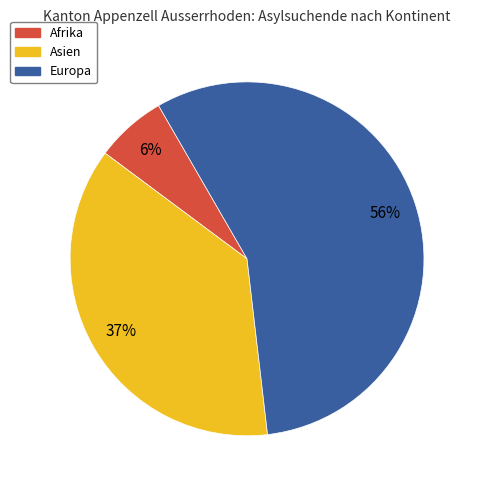

Is it true that Asien is 48% of the pie?

False